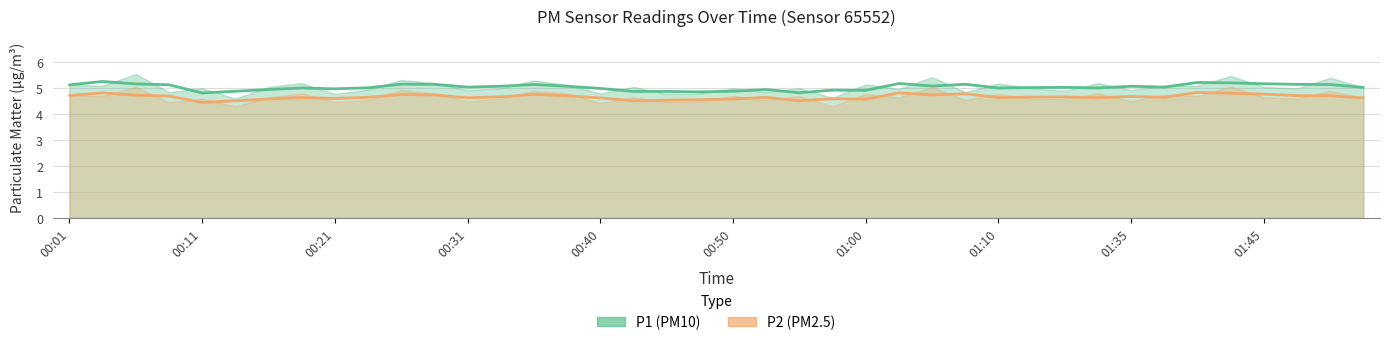

Reading right to left, extract all data points from this chart.

P1: 01:52=5.0	01:50=5.4	01:47=5.0	01:45=5.0	01:43=5.5	01:40=5.1	01:38=5.1	01:35=4.9	01:33=5.2	01:30=4.9	01:28=5.0	01:10=5.2	01:07=4.8	01:05=5.4	01:02=5.0	01:00=5.2	00:57=4.6	00:55=5.0	00:52=4.8	00:50=5.0	00:48=4.8	00:45=4.8	00:43=5.0	00:40=4.8	00:38=5.1	00:35=5.3	00:33=5.0	00:31=4.9	00:28=5.2	00:25=5.3	00:23=5.0	00:21=4.8	00:18=5.2	00:16=5.0	00:13=4.6	00:11=5.0	00:08=4.8	00:06=5.5	00:03=5.1	00:01=5.1
P2: 01:52=4.6	01:50=4.9	01:47=4.6	01:45=4.7	01:43=5.1	01:40=4.7	01:38=4.8	01:35=4.5	01:33=4.8	01:30=4.6	01:28=4.6	01:10=4.8	01:07=4.5	01:05=5.0	01:02=4.7	01:00=4.8	00:57=4.3	00:55=4.7	00:52=4.5	00:50=4.7	00:48=4.5	00:45=4.5	00:43=4.7	00:40=4.4	00:38=4.8	00:35=4.9	00:33=4.6	00:31=4.5	00:28=4.8	00:25=4.9	00:23=4.5	00:21=4.5	00:18=4.8	00:16=4.7	00:13=4.3	00:11=4.6	00:08=4.5	00:06=5.0	00:03=4.7	00:01=4.7